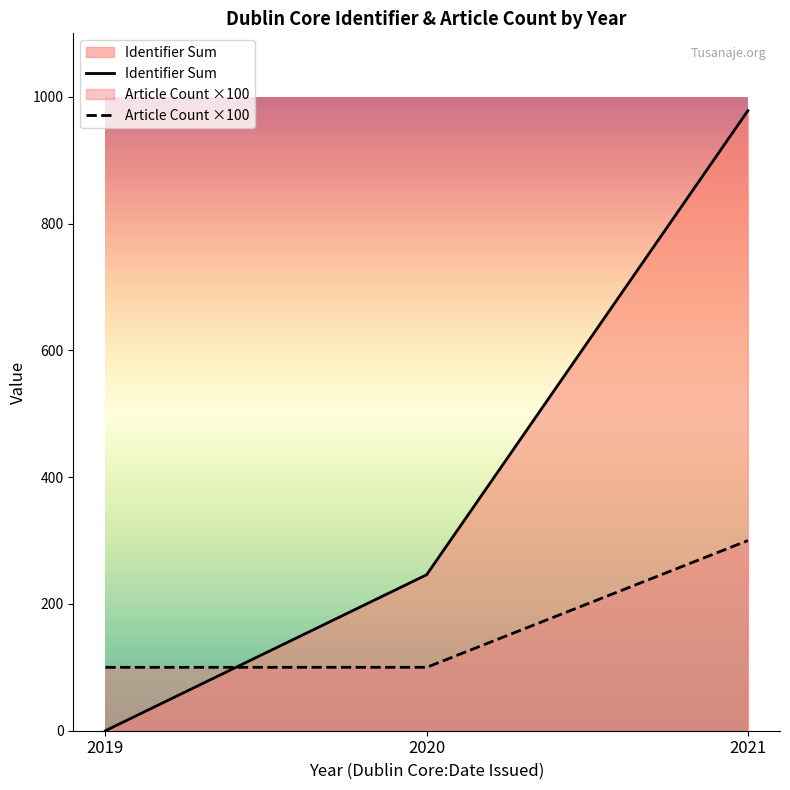

Reading left to right, extract all data points from this chart.

Identifier Sum: 0	246	978
Article Count ×100: 100	100	300